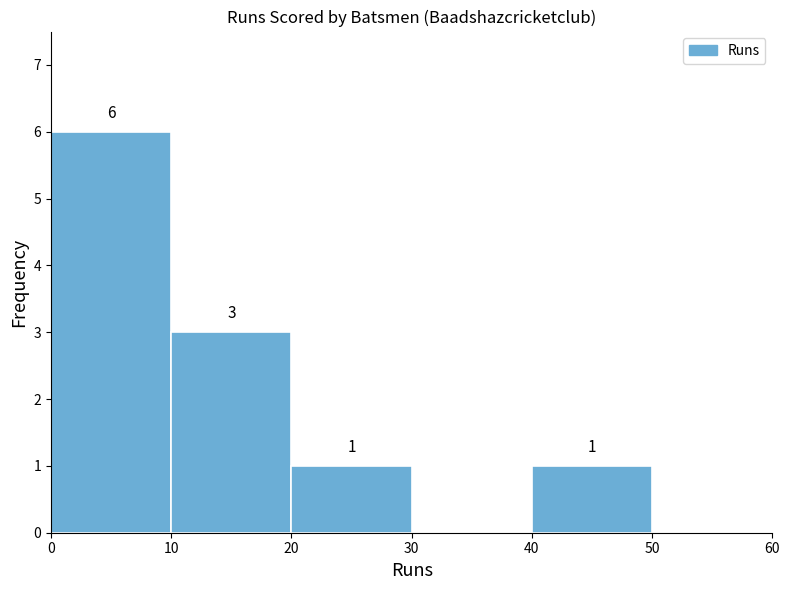

Over which range of the x-axis is the bar tallest?

0 to 10